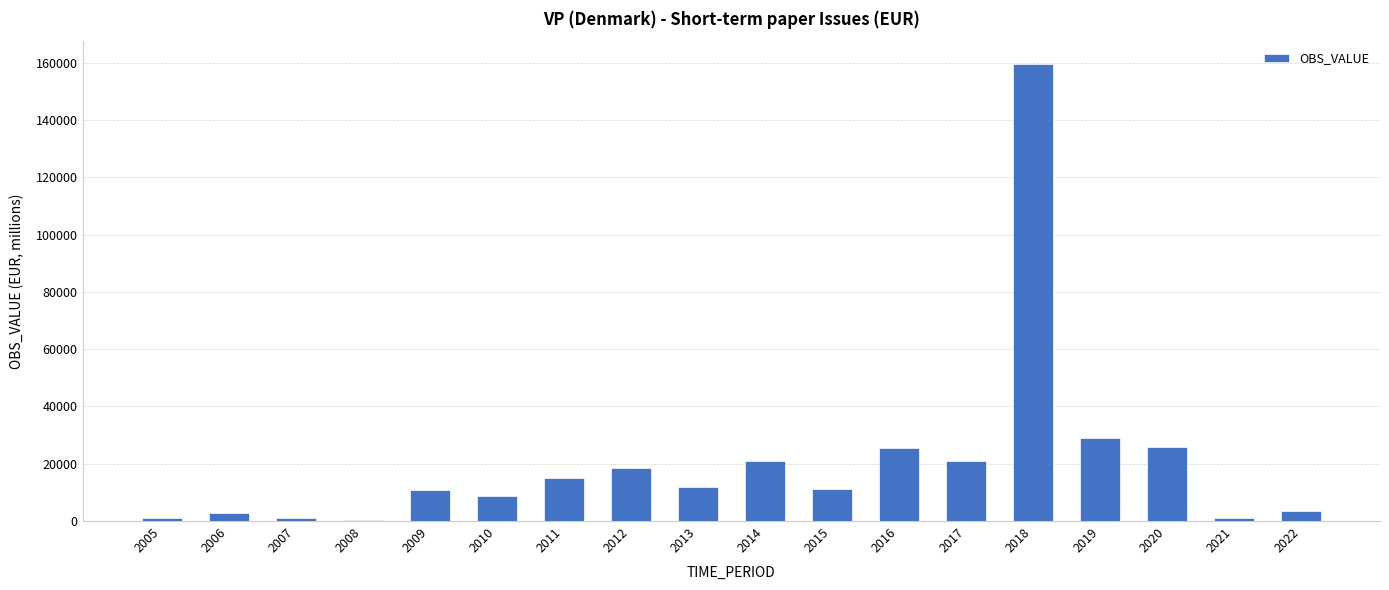

Read the value at 2008.

423.6